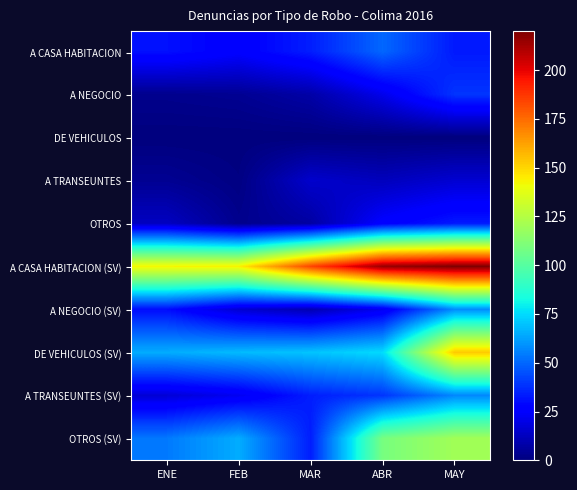

Which has a higher value, MAY or ABR?

ABR